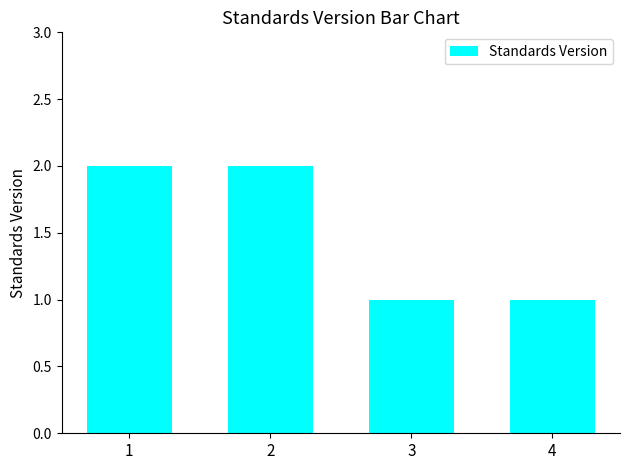

What is the value of the 4th bar from the left?

1